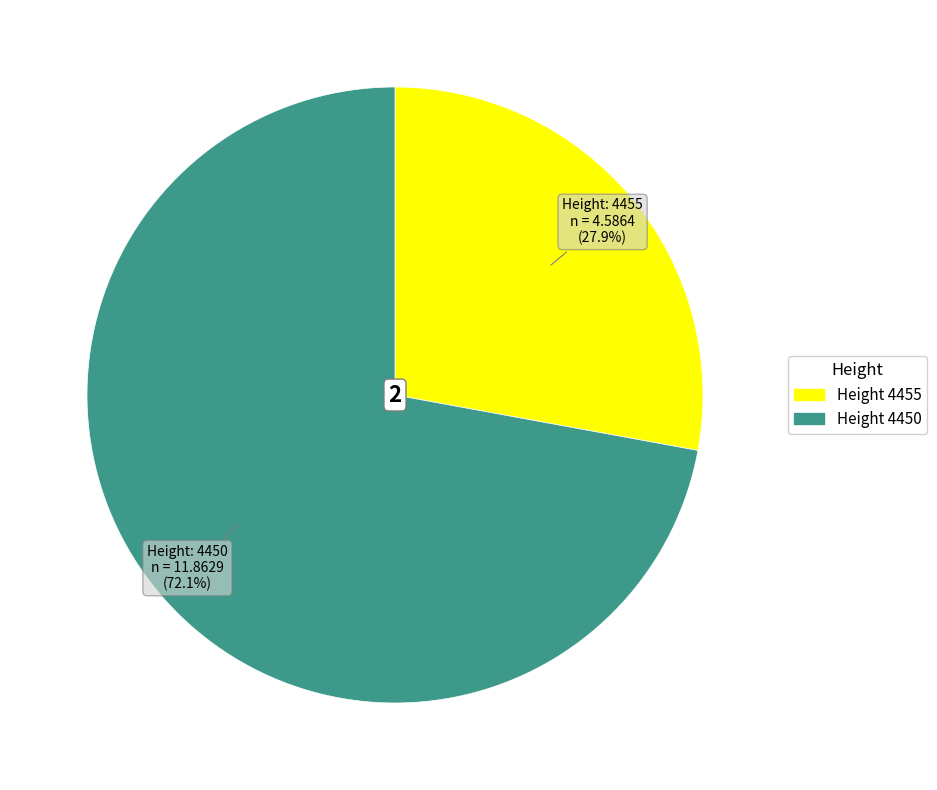

Is there any slice that represents more than half of the pie?

Yes